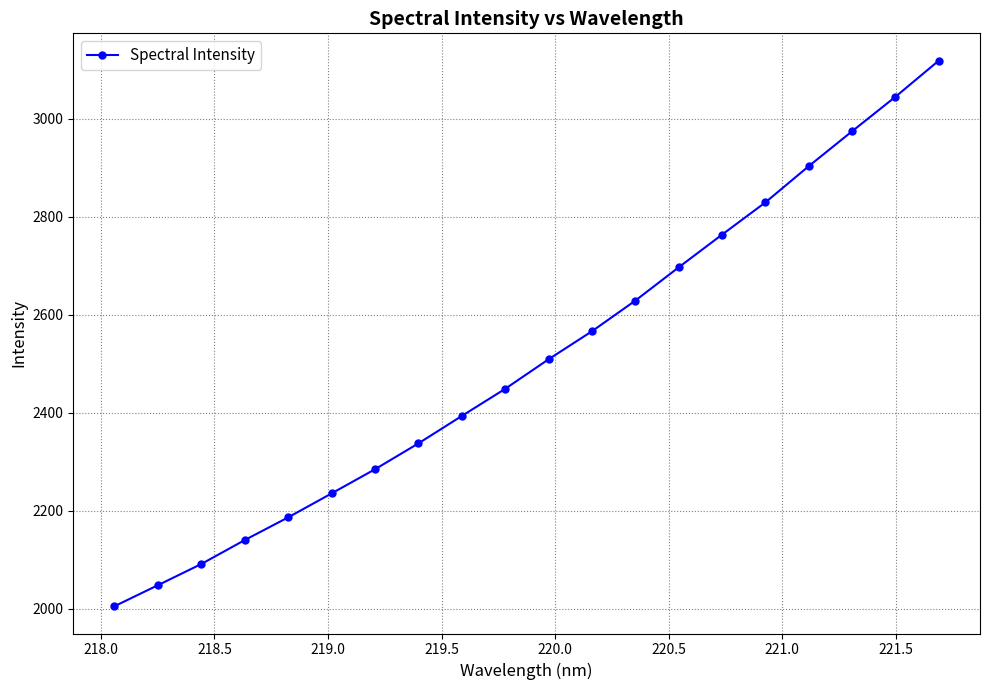

What is the average value?

2510.7